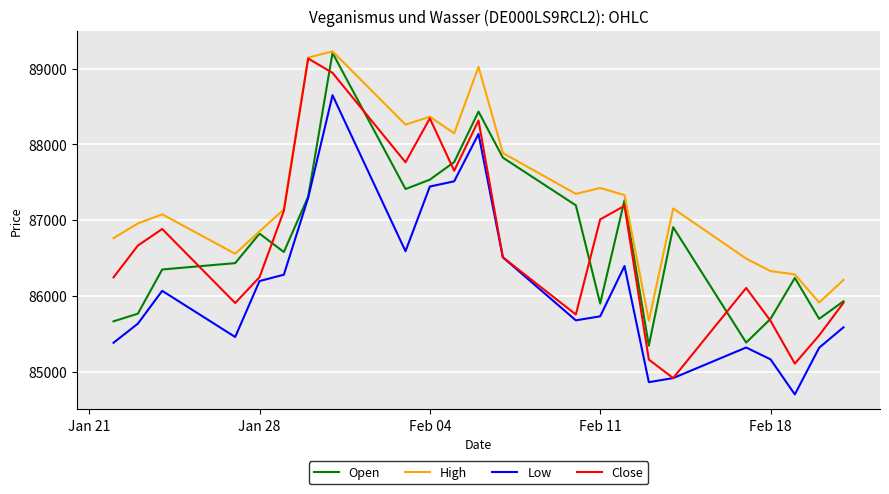

Which series has the largest total across all categories?

High